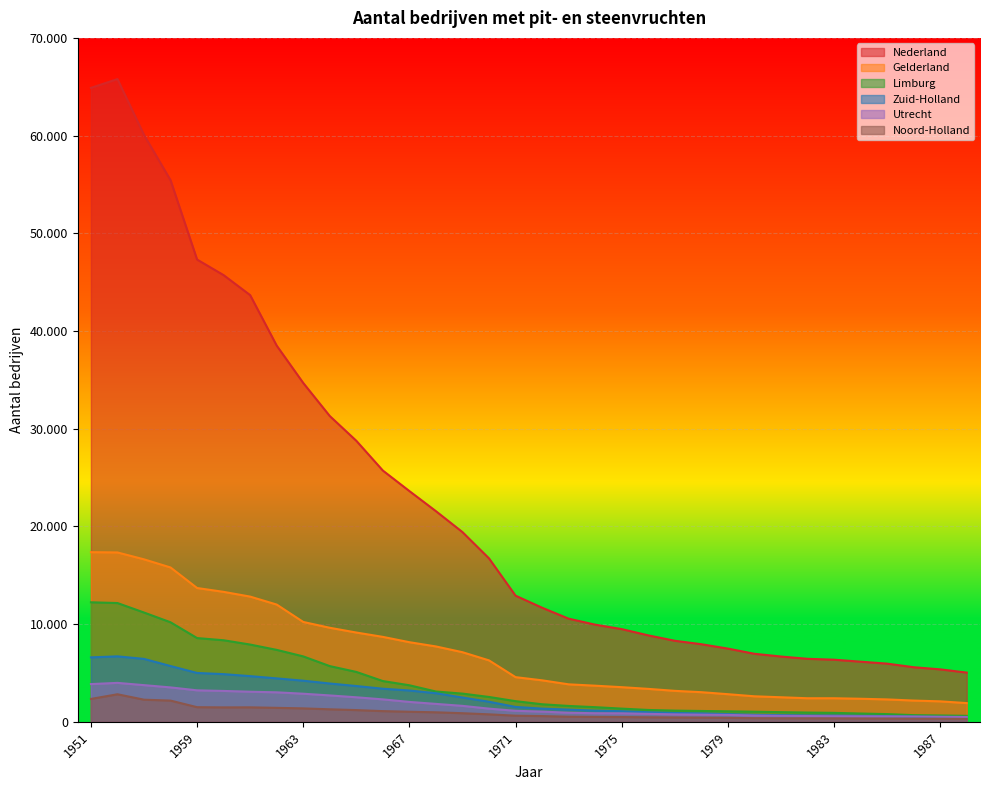

Which category has the lowest value in the Gelderland series?

1988